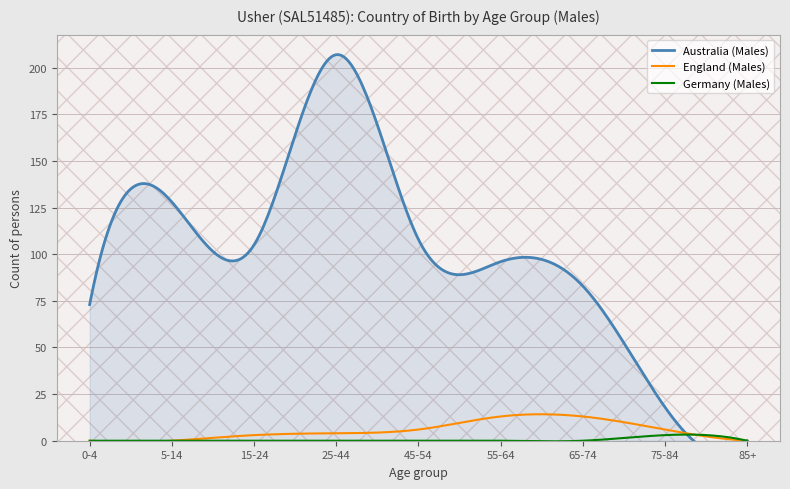

Does the chart display data point markers on the line(s)?

No